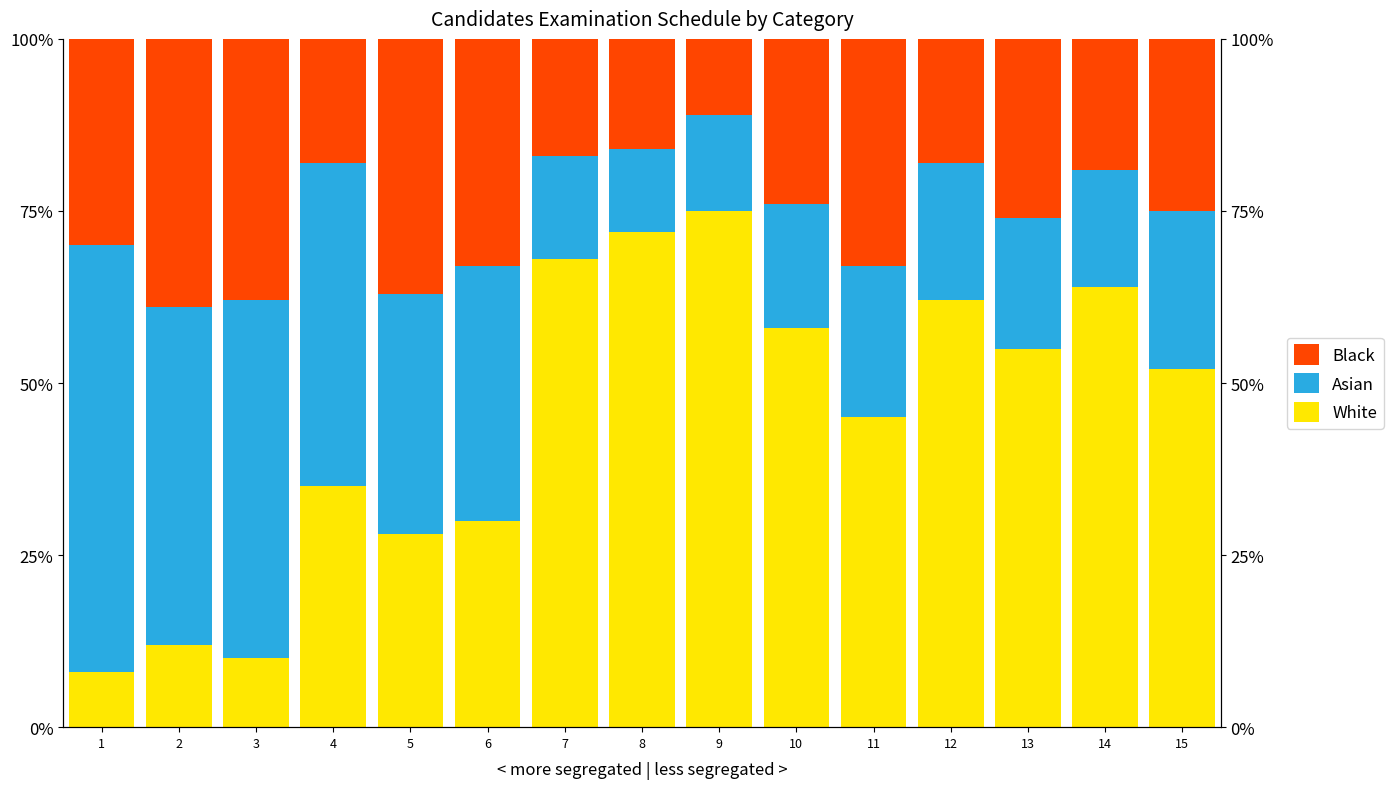

At which category is the sum across all series the highest?

1